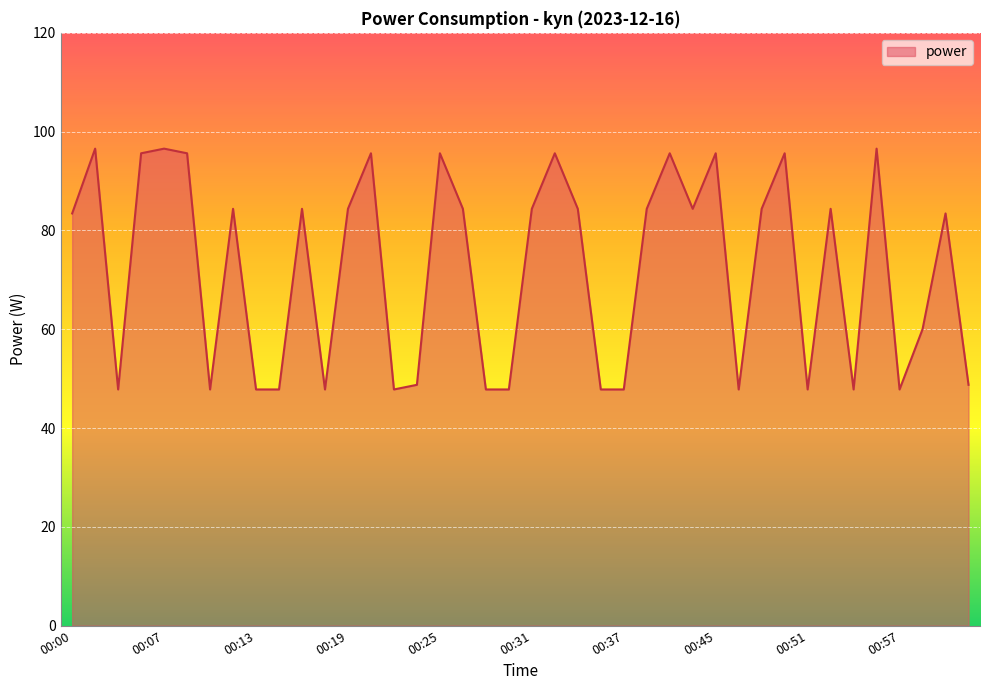

How many lines are shown in the chart?

1